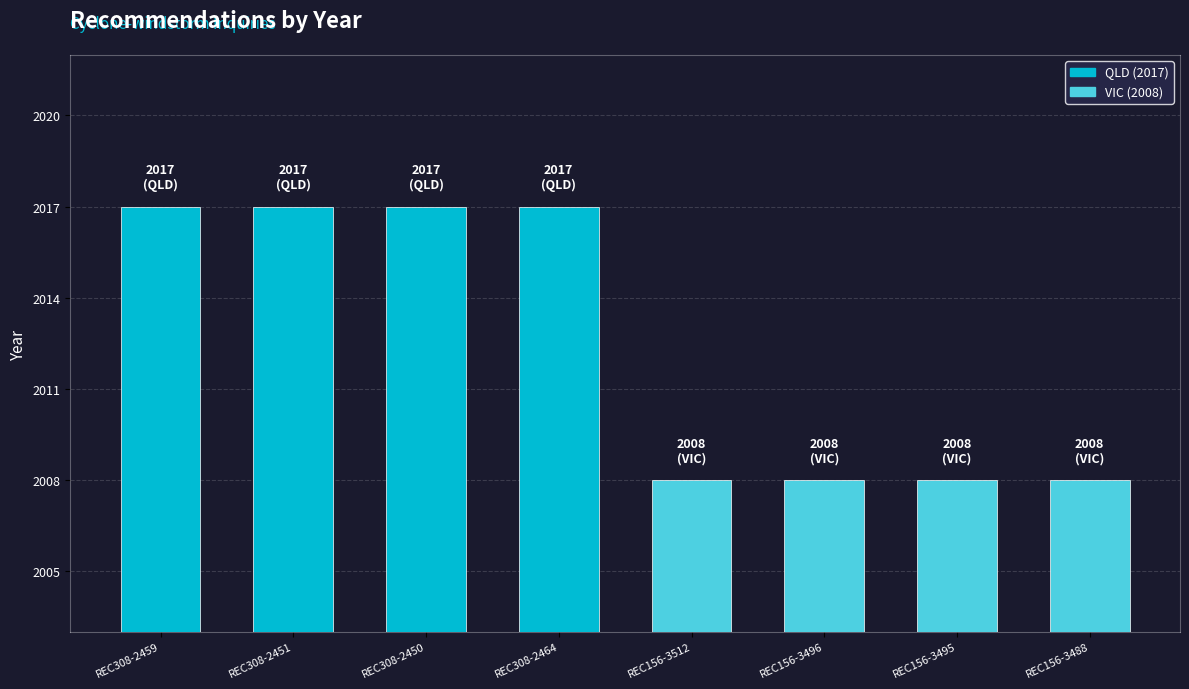

What is the ratio of the value at REC156-3488 to the value at REC308-2450?

1.0